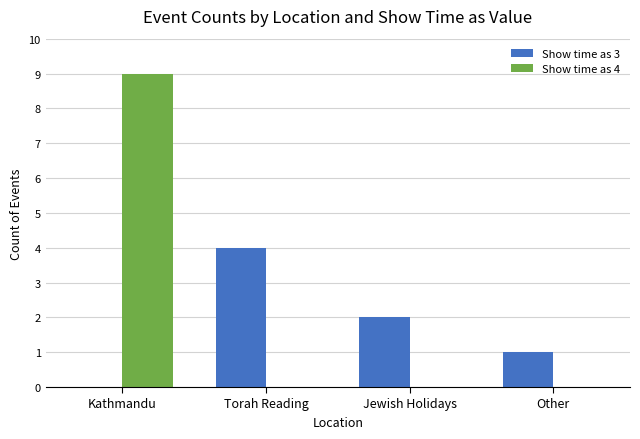

Which series has the largest total across all categories?

Show time as 4